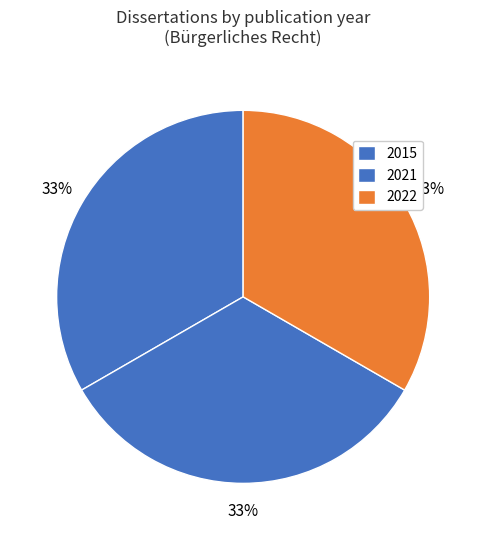

Is it true that 2022 is 33% of the pie?

True